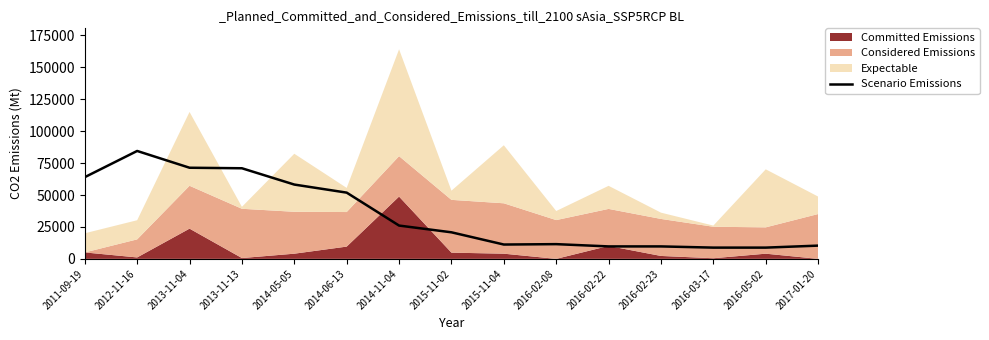

List the labels in order of value, largest first.

2012-11-16, 2013-11-04, 2013-11-13, 2011-09-19, 2014-05-05, 2014-06-13, 2014-11-04, 2015-11-02, 2016-02-08, 2015-11-04, 2017-01-20, 2016-02-22, 2016-02-23, 2016-03-17, 2016-05-02